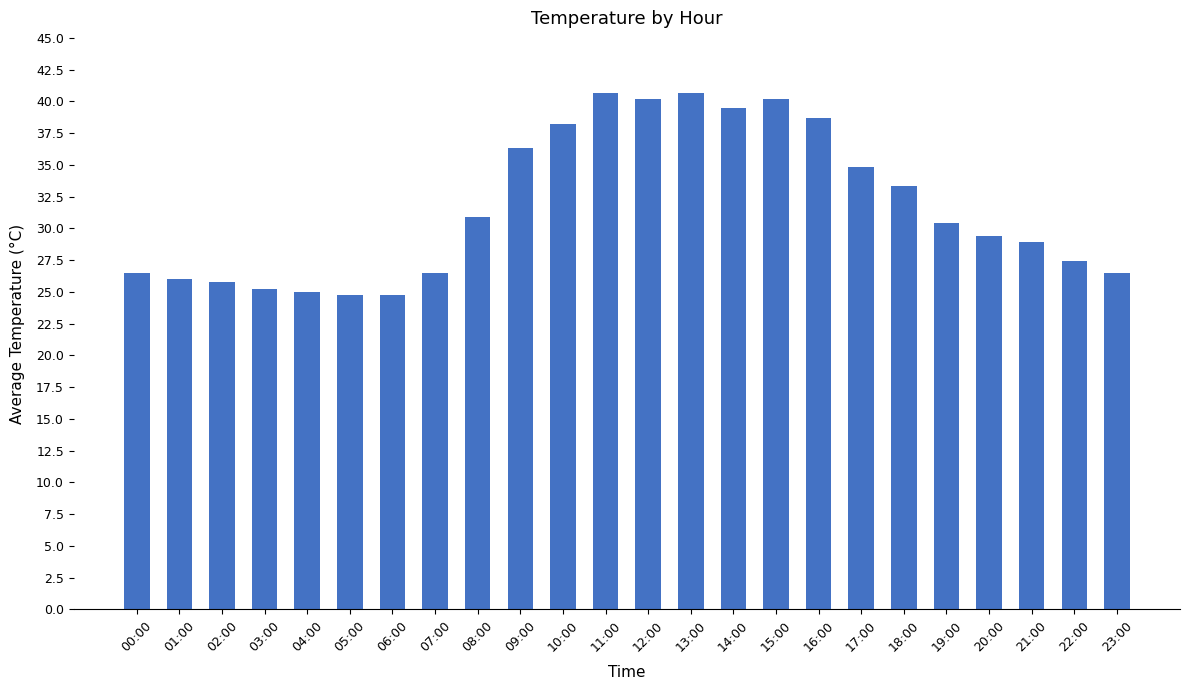

The value at 04:00 is 13.0. True or false?

False